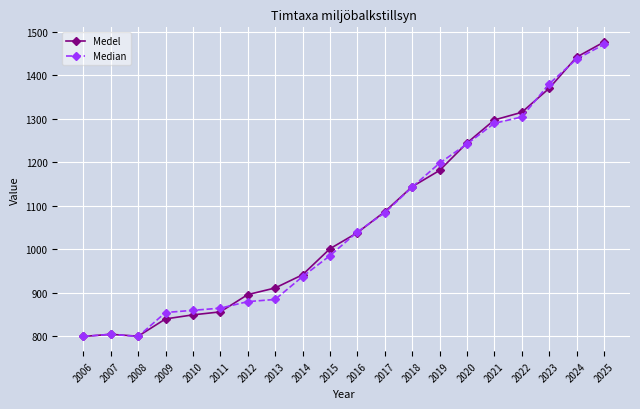

What are all the series names shown in the legend?

Medel, Median